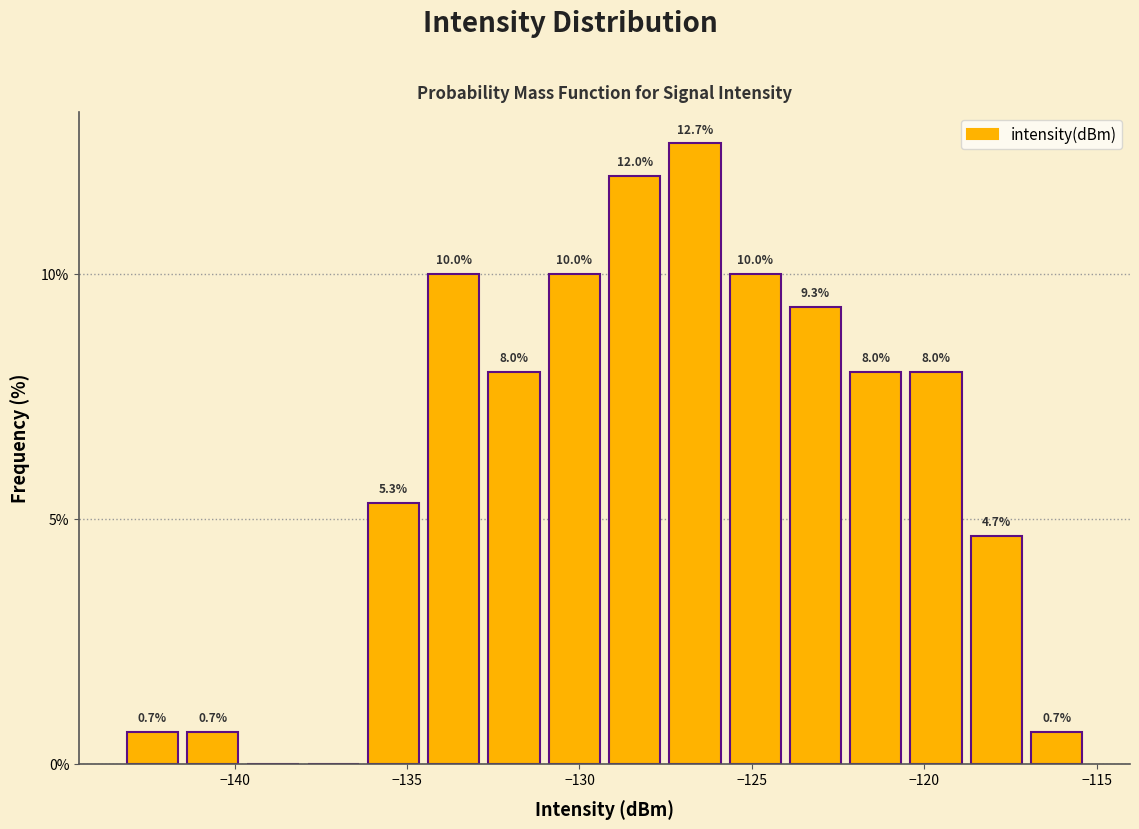

Read against the x-axis, roughly where is the centre of the tallest bar?

-126.5